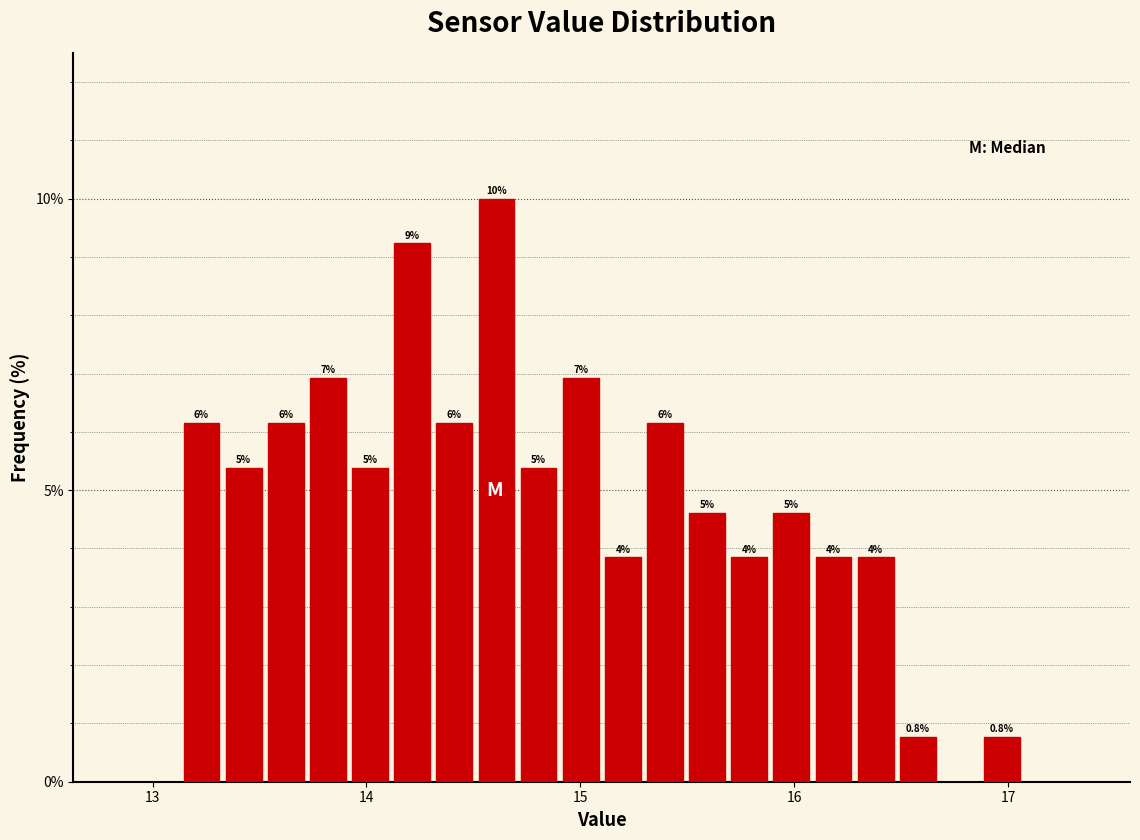

Around what value on the x-axis is the tallest bar? Give the approximate position of its centre, as read against the axis.

14.6